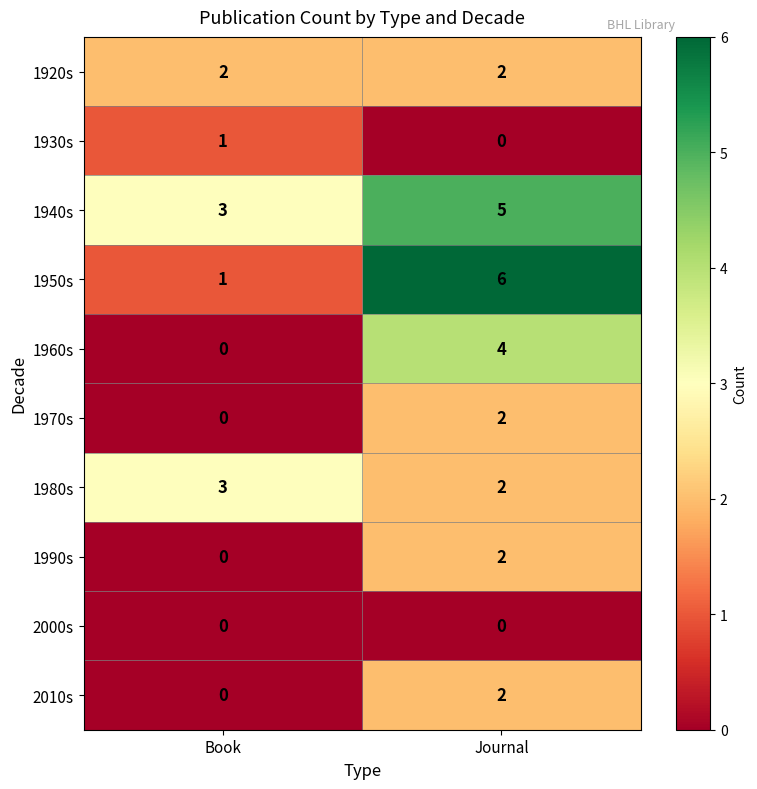

Which category has the highest value across all series?

Journal